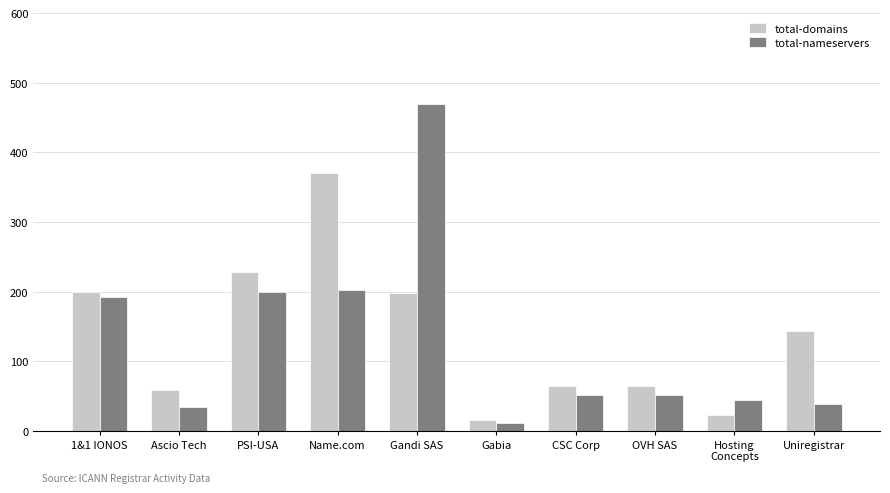

What is the highest value of the total-nameservers series?

469